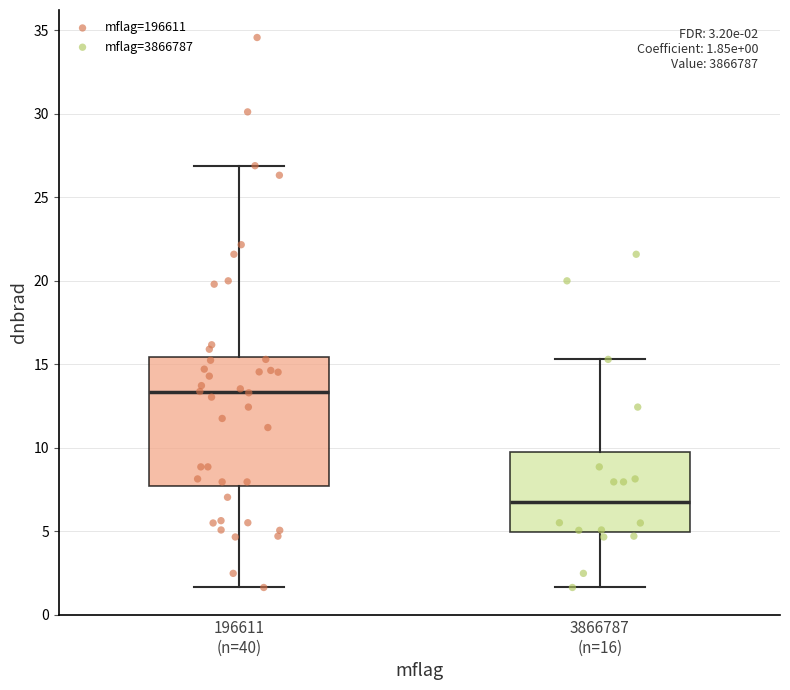

Which box has the lowest median line?

3866787 (n=16)